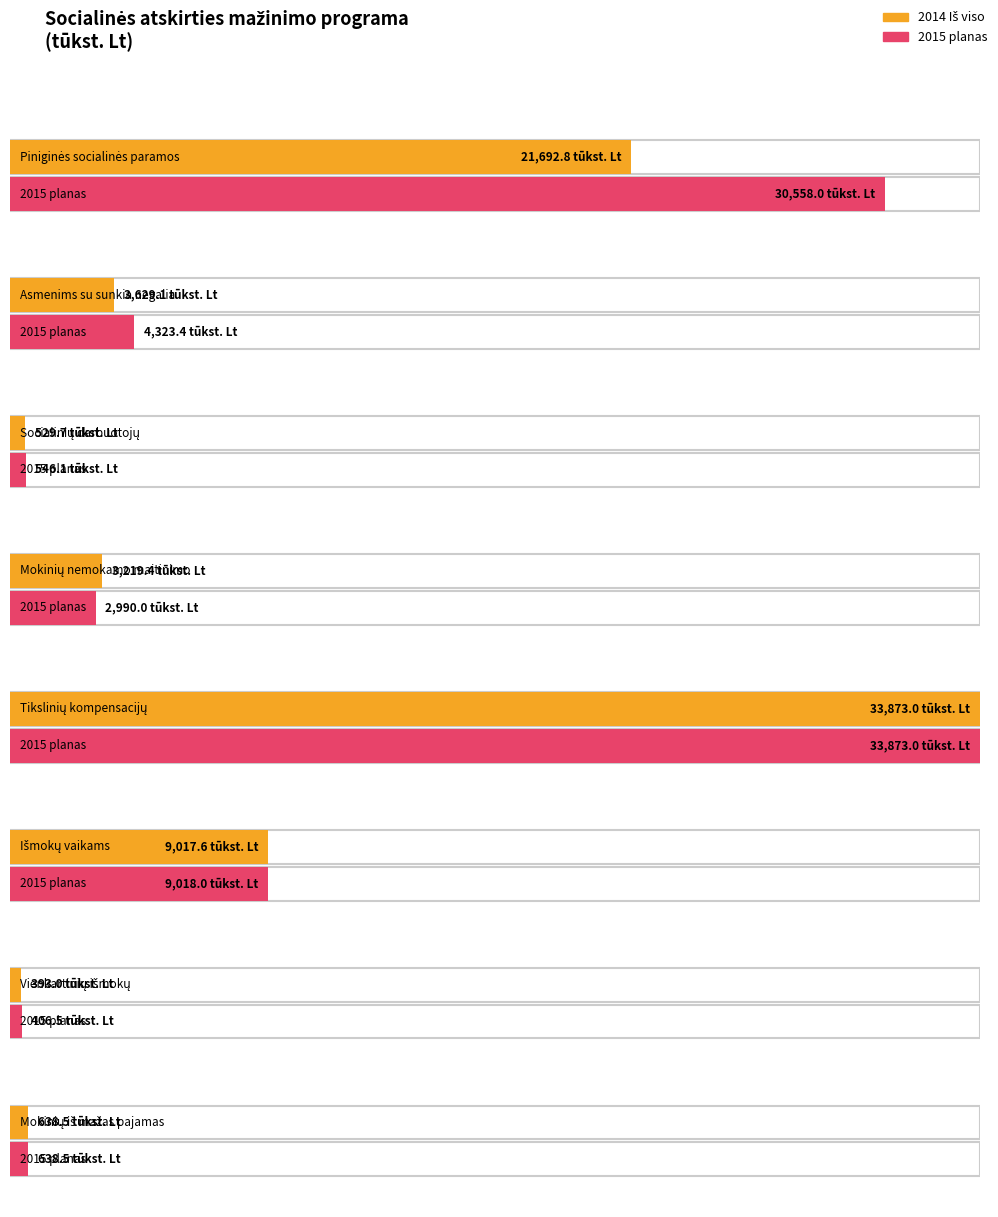

What are all the series names shown in the legend?

2014 Iš viso, 2015 planas